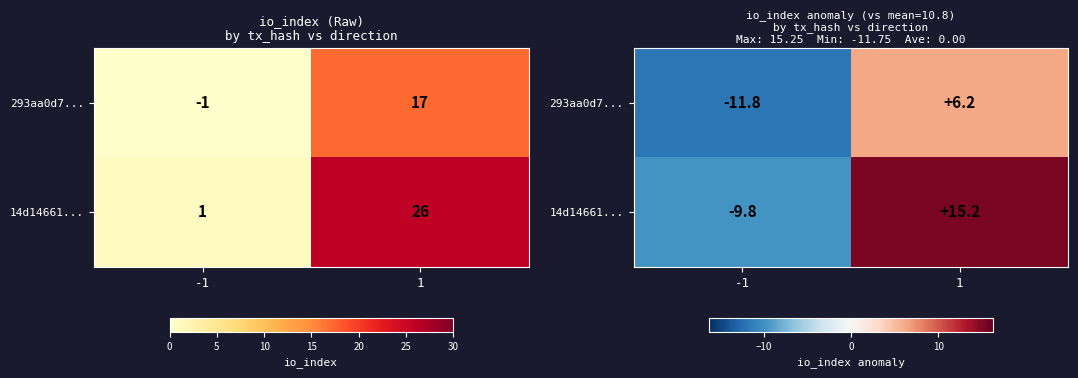

What is the total value across all series at 1?

21.5